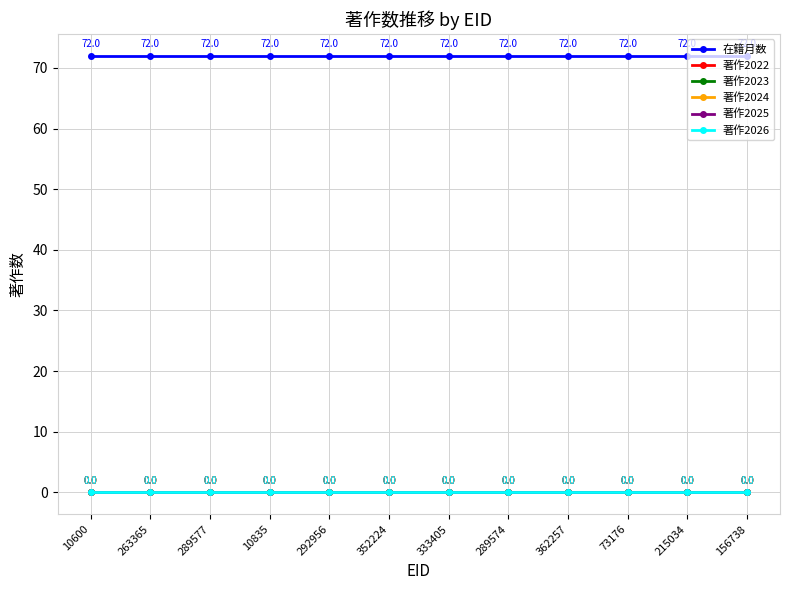

What position from the right is 292956?

8